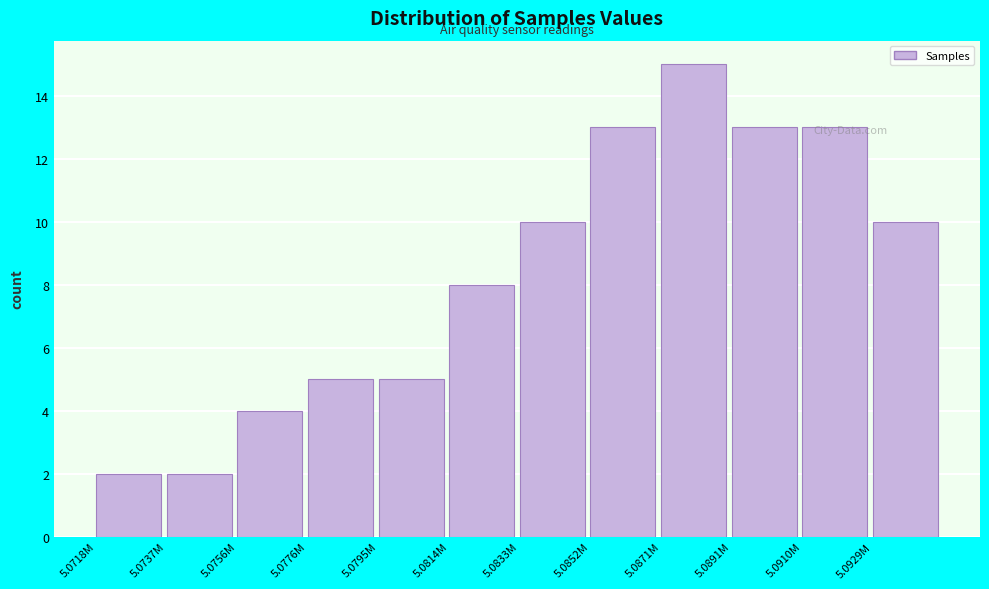

What is the difference between the second highest and minimum values?

11